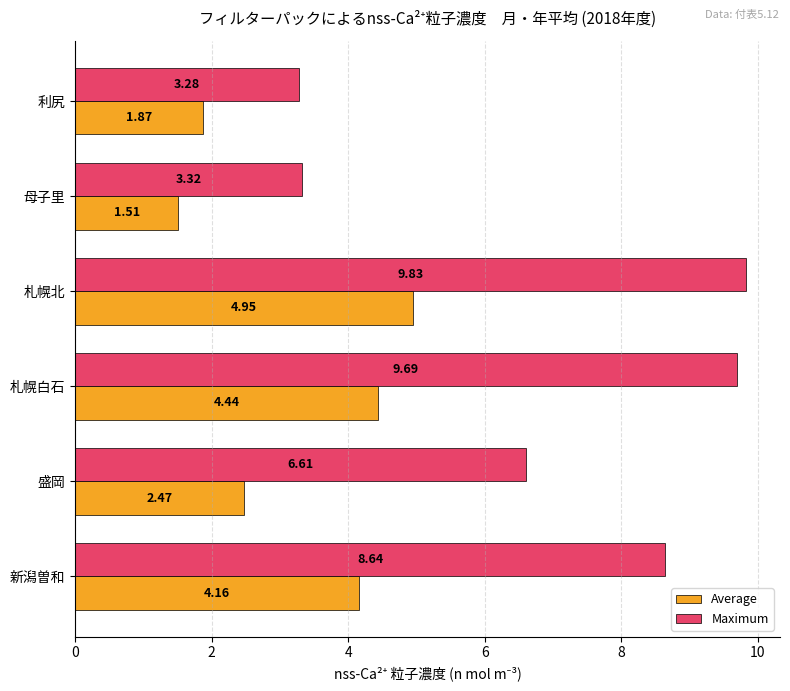

Which series has the largest range (max minus min)?

Maximum